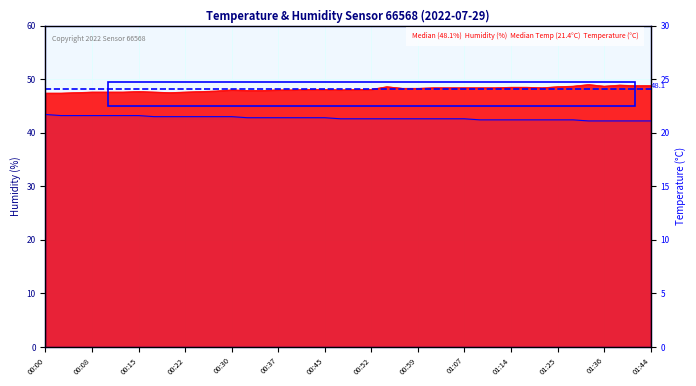

Which has a higher value, 00:20 or 01:36?

01:36